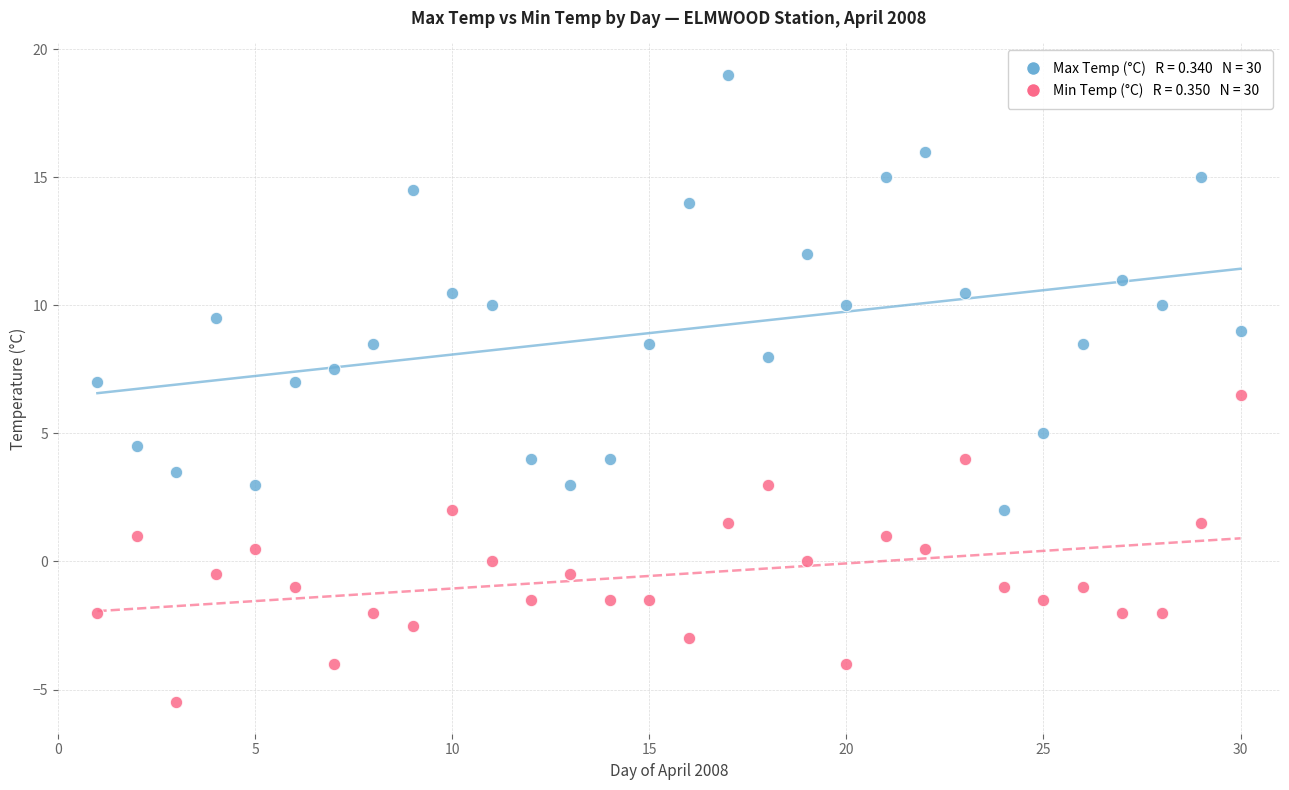

Across all data points, what is the range of X values (max minus min)?

29.0